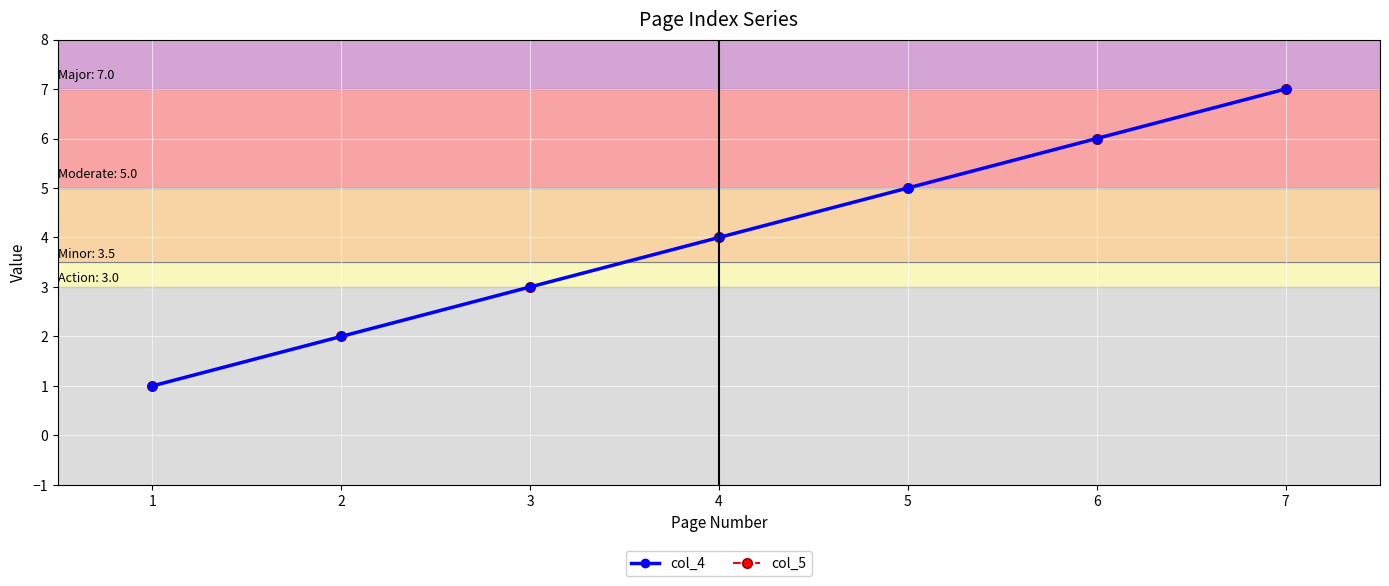

Is this an area chart (filled region under the line)?

No